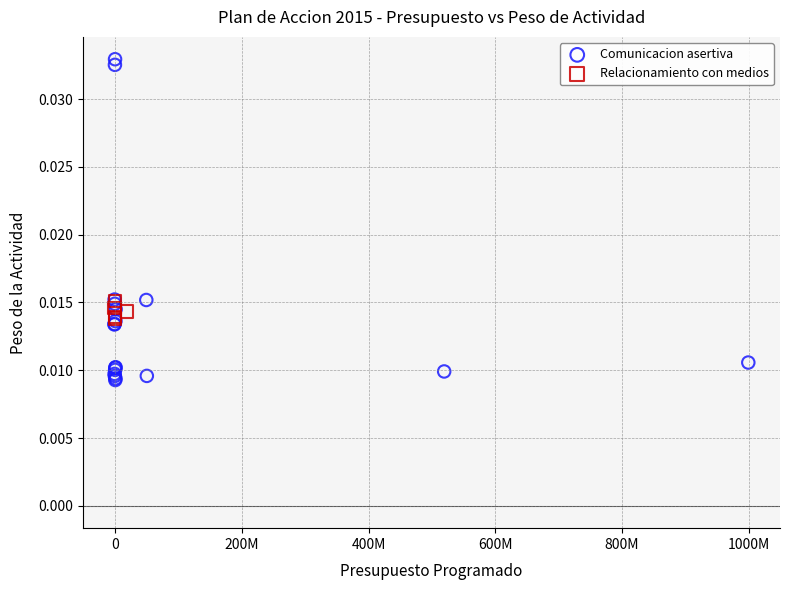

Which series contains the highest Y value?

Comunicacion asertiva